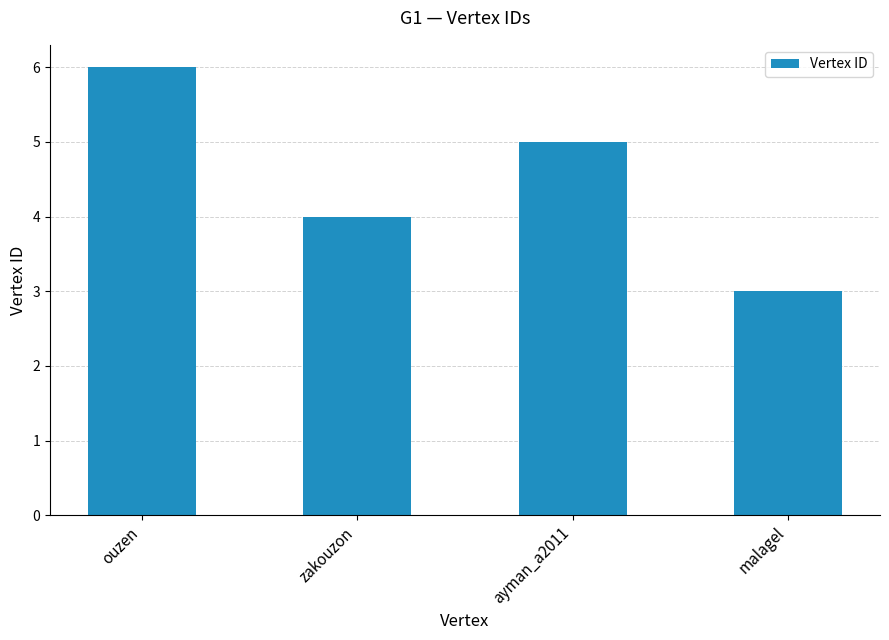

Reading right to left, extract all data points from this chart.

3	5	4	6